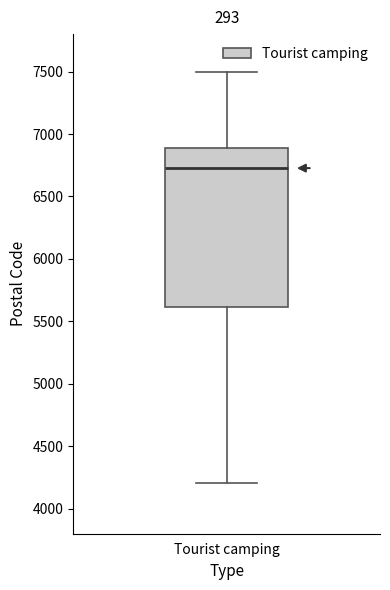

Read this box plot against the y-axis: the position of the median line, the range covered by the box, and the ends of both whiskers. The values are not printed on the chart, so give them approximately, as read against the axis.

median 6750, box 5600 to 6900, whiskers 4200 to 7500